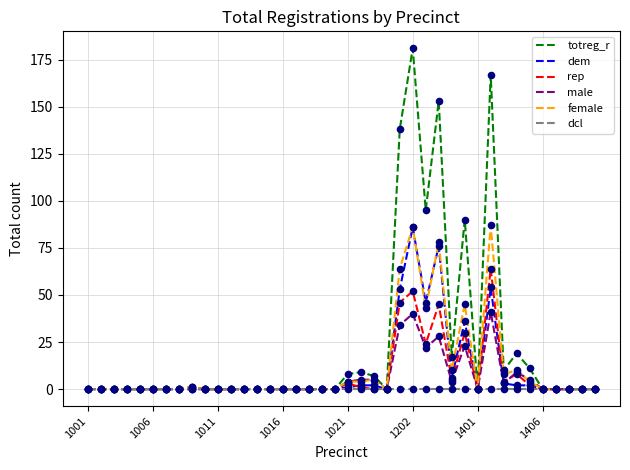

Which series has the largest total across all categories?

totreg_r